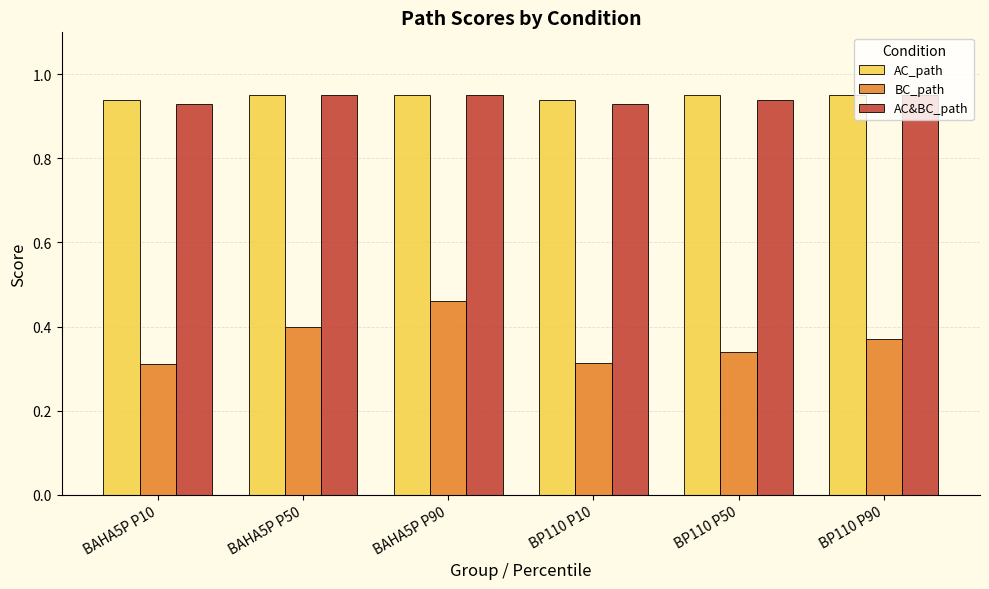

The value of AC_path at BP110 P50 is 0.3. True or false?

False